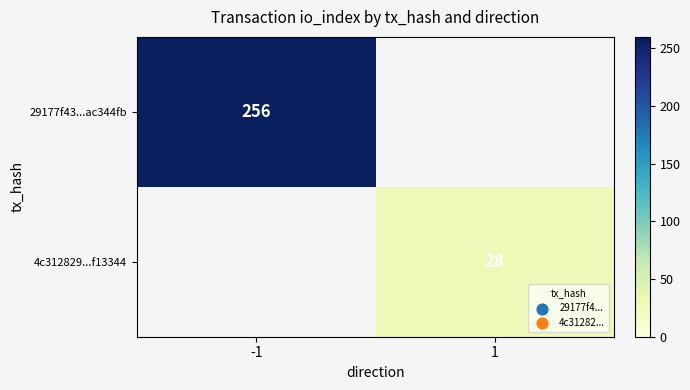

Which category has the highest value across all series?

-1